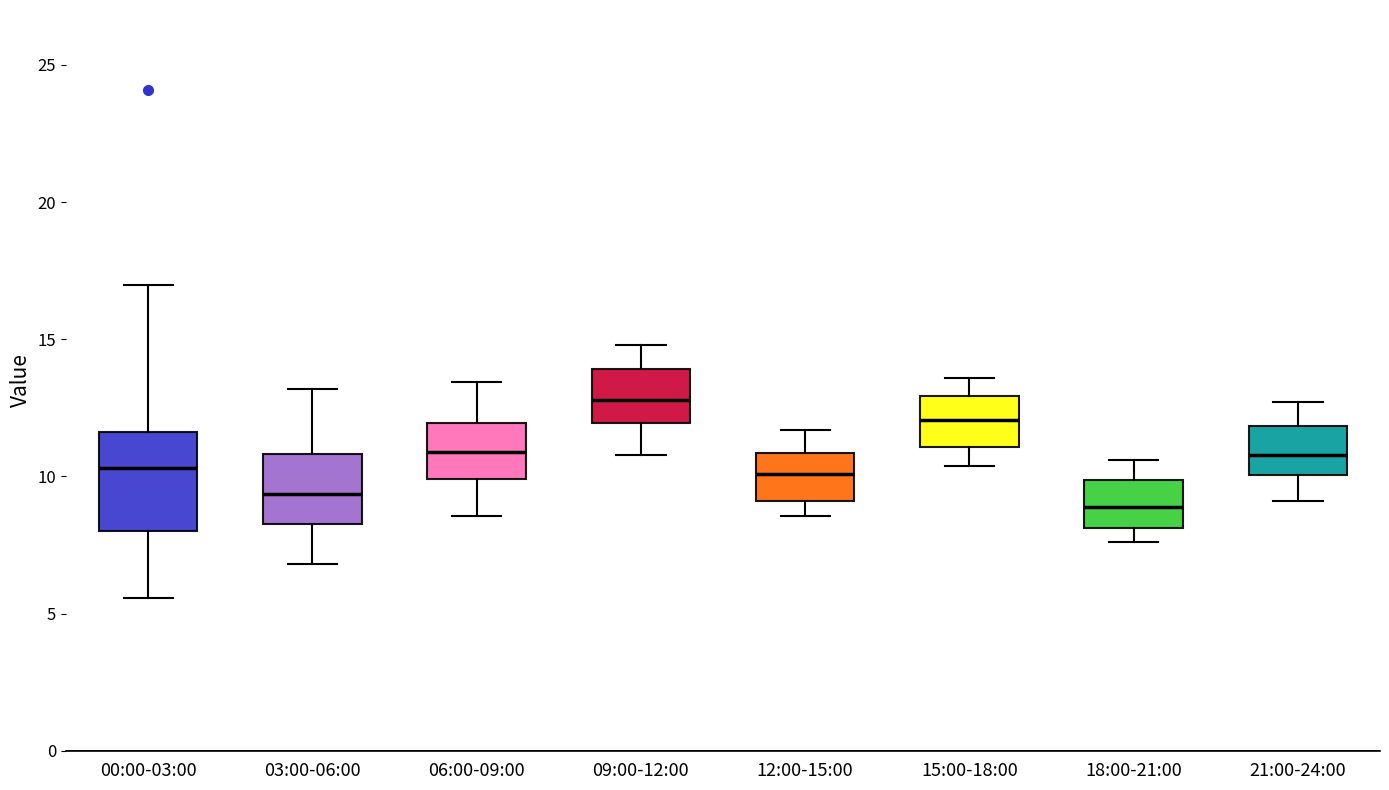

Reading left to right, transcribe this box plot: for each box, give where its median line is, the range the box spans, and where its two whiskers end, as read against the y-axis. The values are not printed on the chart, so give them approximately, as read against the axis.

00:00-03:00: median 10.5, box 8.0 to 11.5, whiskers 5.5 to 17.0
03:00-06:00: median 9.5, box 8.5 to 11.0, whiskers 7.0 to 13.0
06:00-09:00: median 11.0, box 10.0 to 12.0, whiskers 8.5 to 13.5
09:00-12:00: median 13.0, box 12.0 to 14.0, whiskers 11.0 to 15.0
12:00-15:00: median 10.0, box 9.0 to 11.0, whiskers 8.5 to 11.5
15:00-18:00: median 12.0, box 11.0 to 13.0, whiskers 10.5 to 13.5
18:00-21:00: median 9.0, box 8.0 to 10.0, whiskers 7.5 to 10.5
21:00-24:00: median 11.0, box 10.0 to 12.0, whiskers 9.0 to 12.5